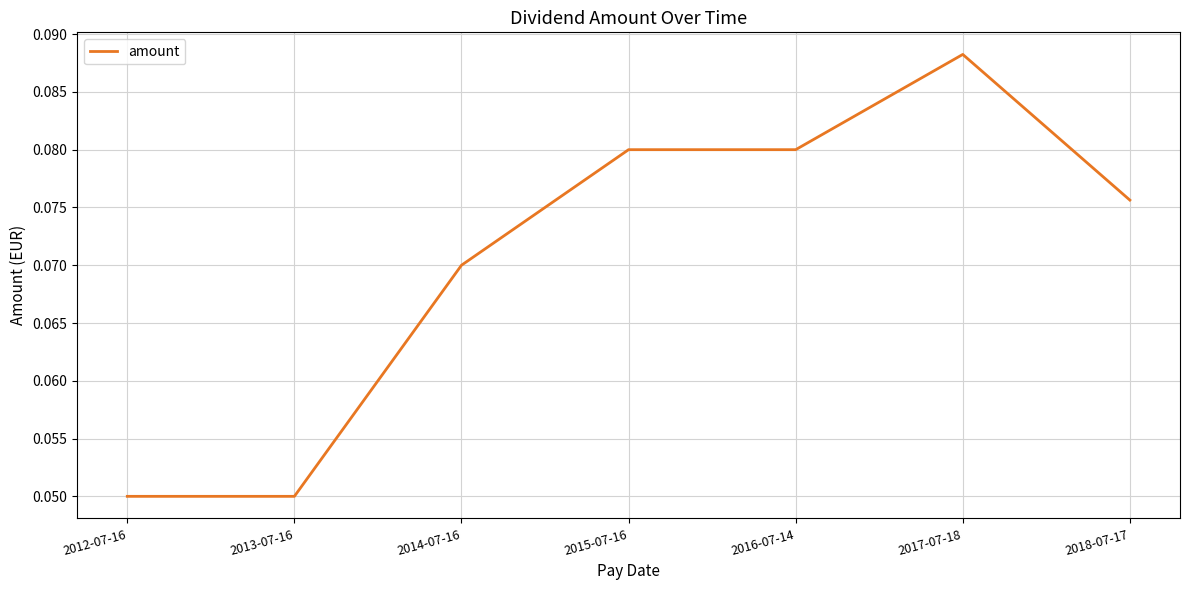

The chart shows a value of 0.0 at 2017-07-18. True or false?

False